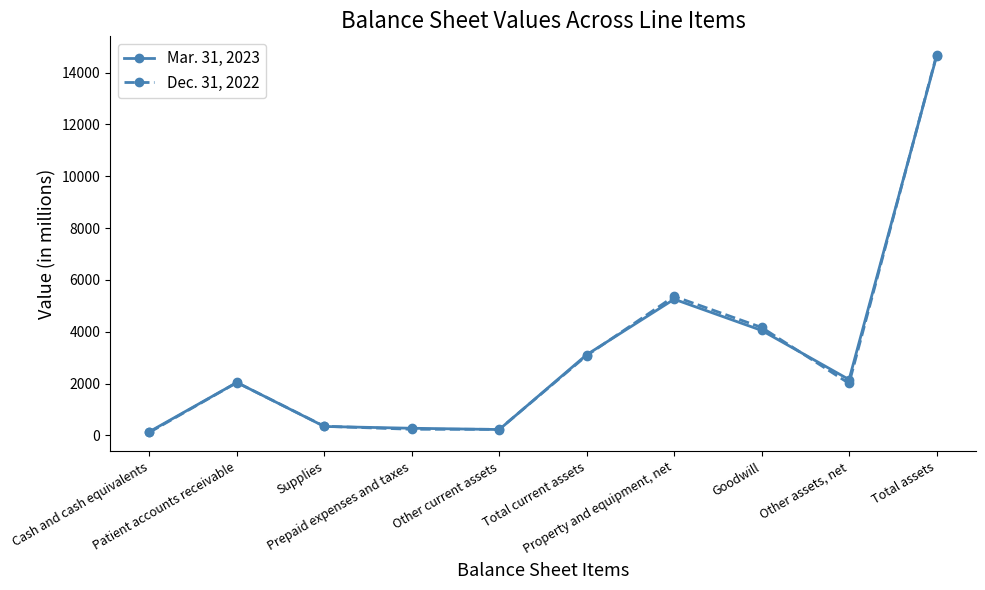

Does the chart have visible grid lines?

No